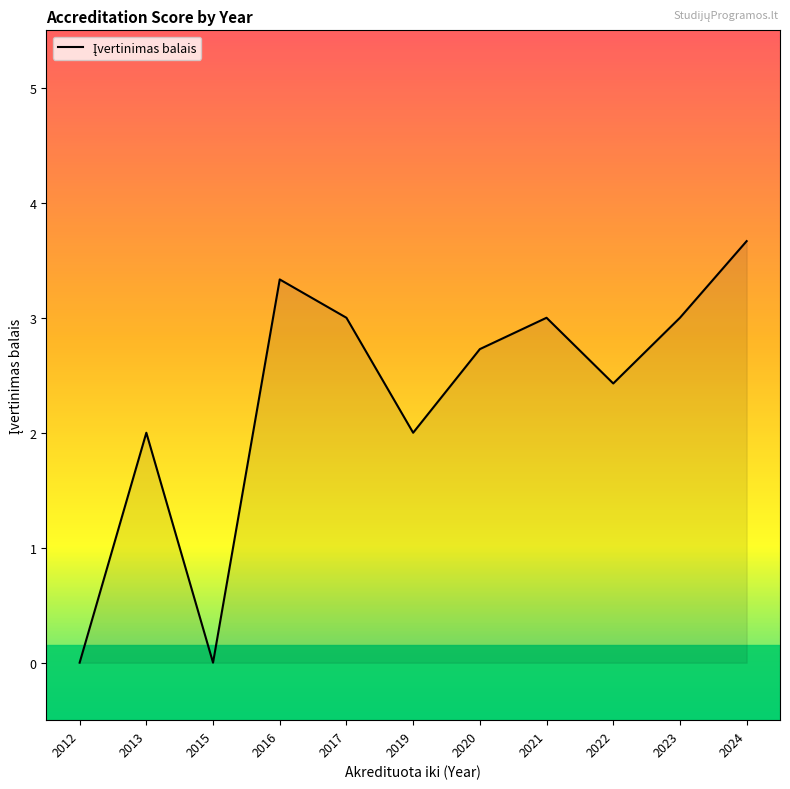

True or false: the data shows 3.3 at 2016.

True